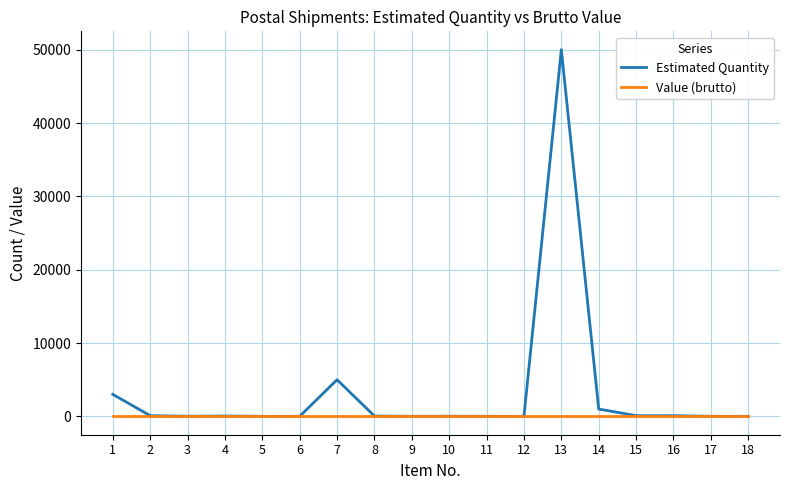

At which category is the sum across all series the highest?

13